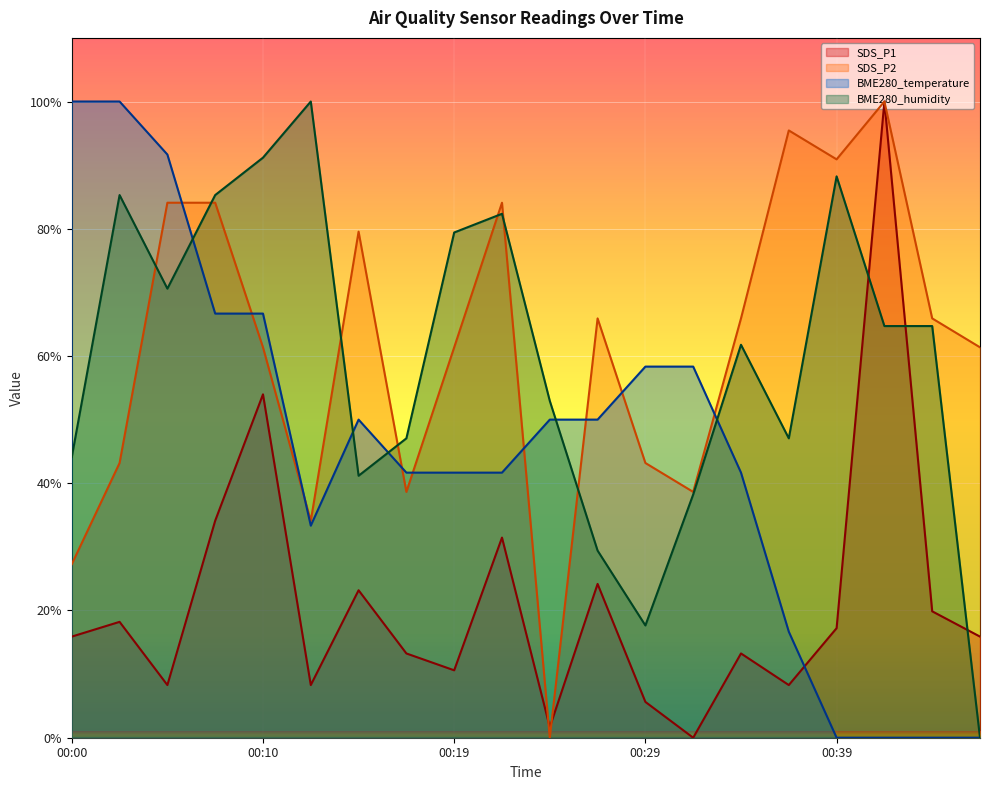

How many data points does each series have?

20